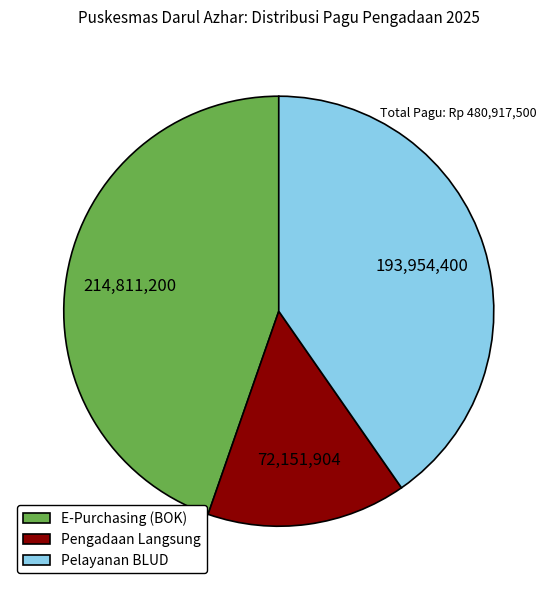

Does any single category account for the majority?

No